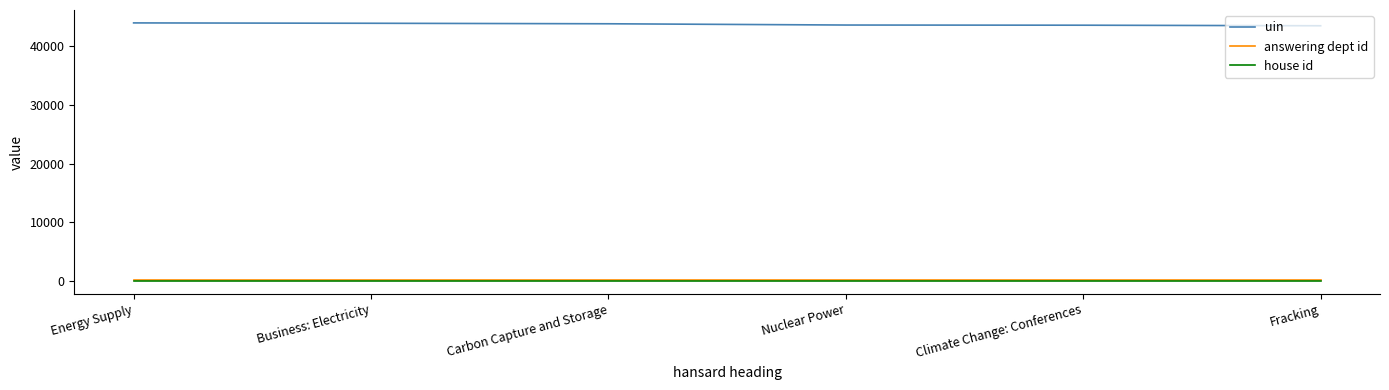

How many lines are shown in the chart?

3